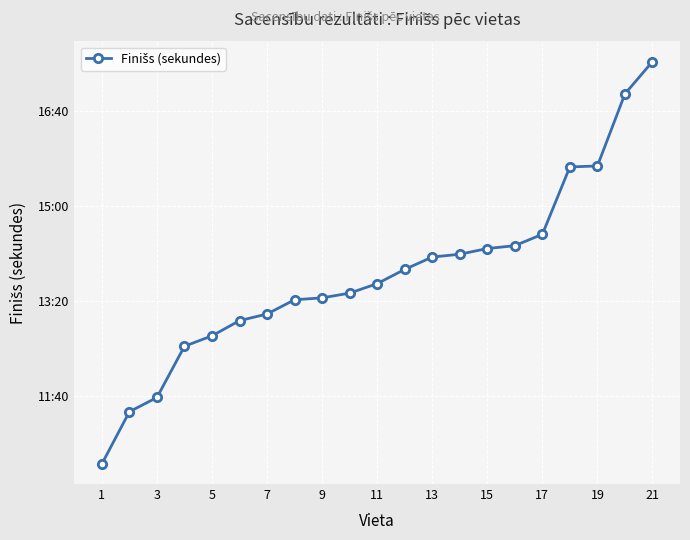

Does the chart have visible grid lines?

Yes